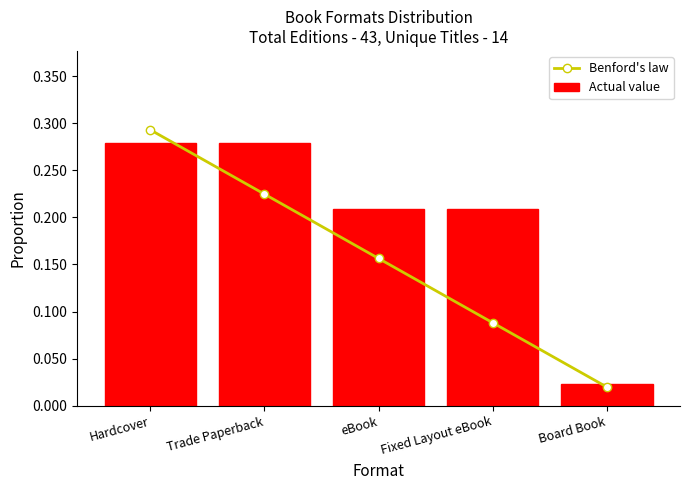

Reading left to right, extract all data points from this chart.

Benford's law: 0.3	0.2	0.2	0.1	0.0
Actual value: 0.3	0.3	0.2	0.2	0.0